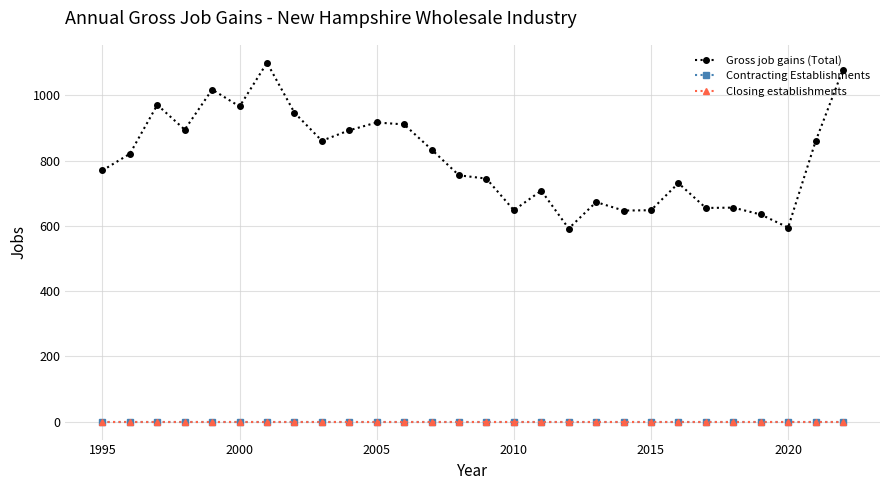

Does the chart have visible grid lines?

Yes